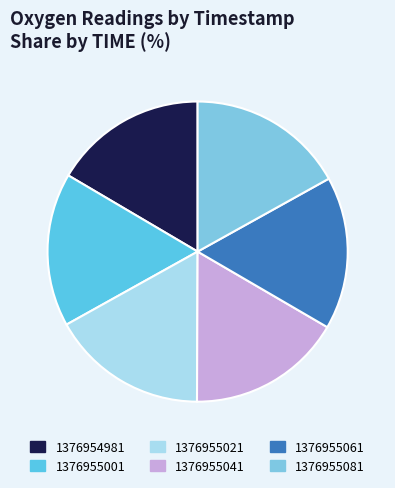

Combined, do 1376954981 and 1376955021 account for over 50%?

No